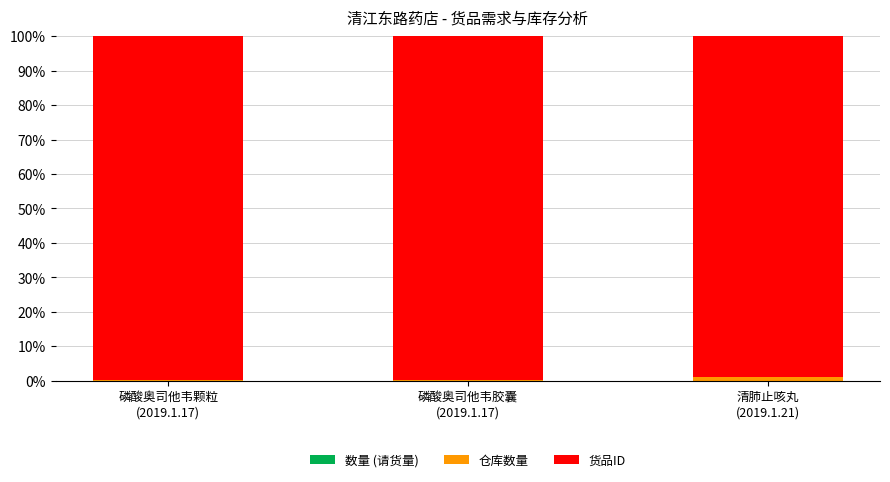

What is the difference between the maximum and minimum values in the 货品ID series?

1.1